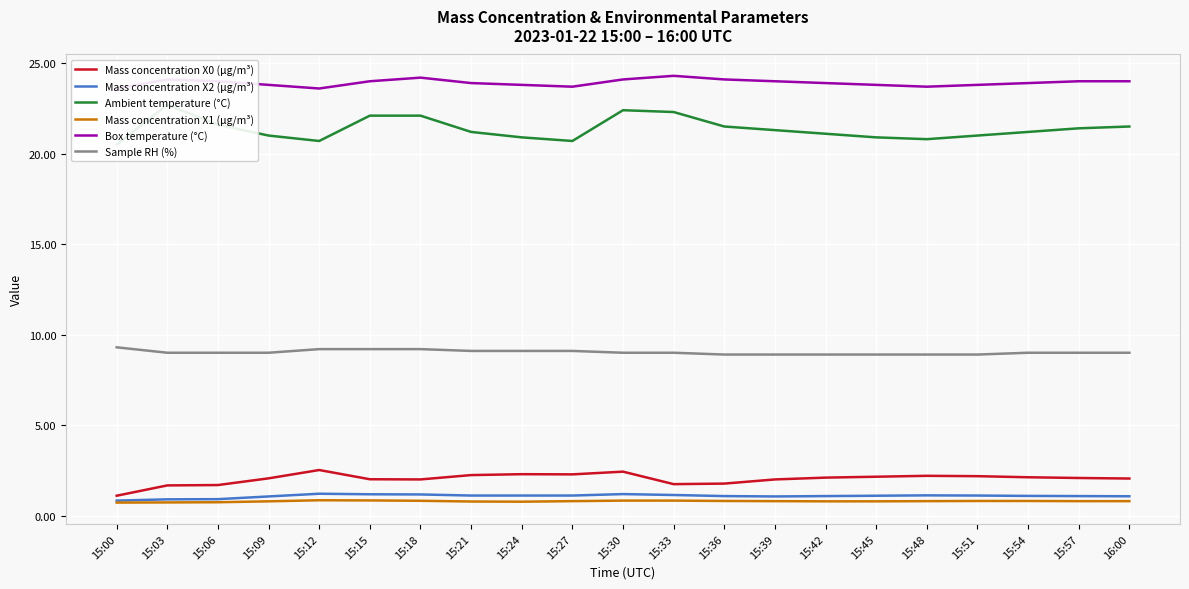

What is the label of the 2nd point from the left?

15:03